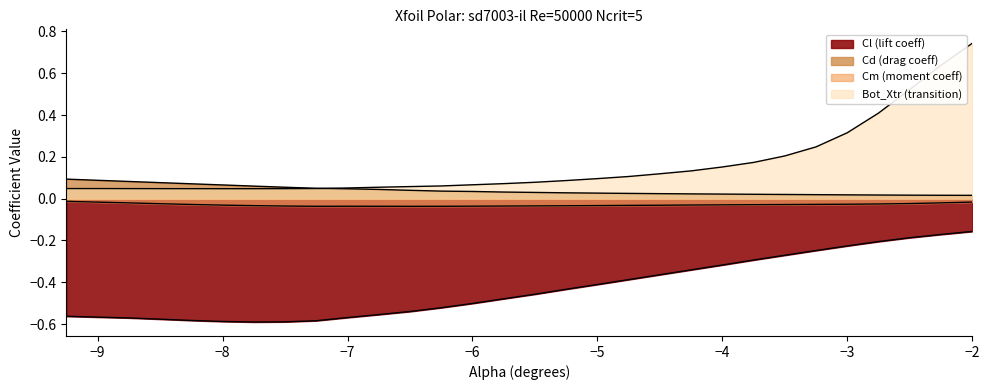

The value of Cl at -3.0 is -0.1. True or false?

False